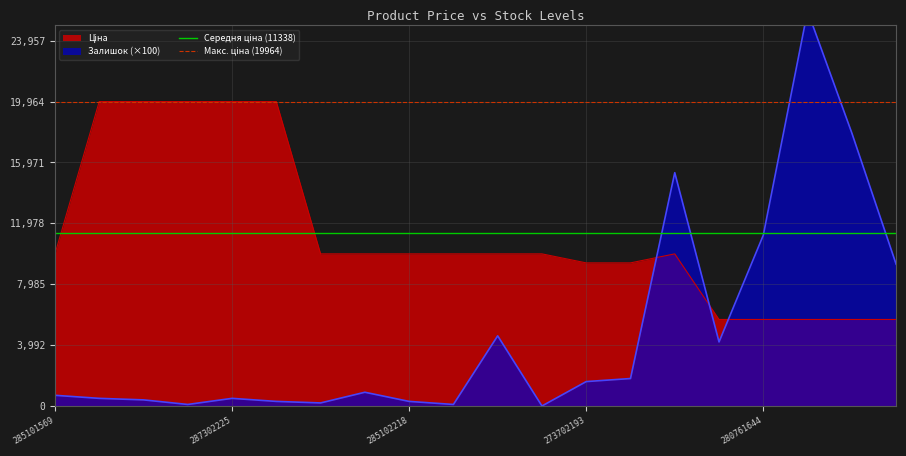

Is the value of Середня ціна (11338) at 285101569 greater than the value of Макс. ціна (19964) at 287302225?

No